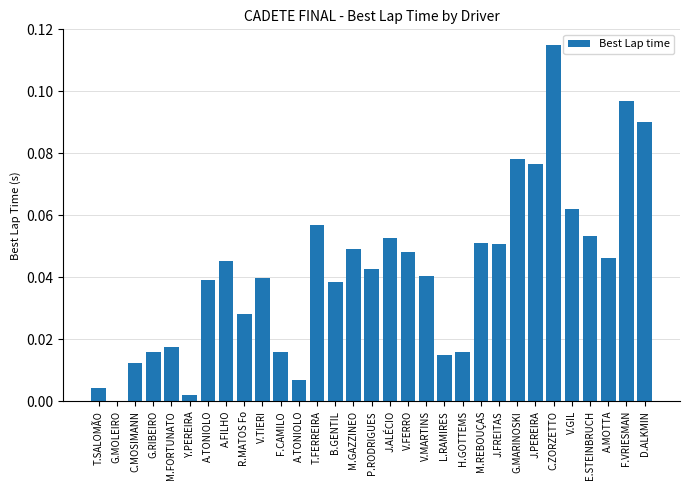

Are the bars horizontal?

No